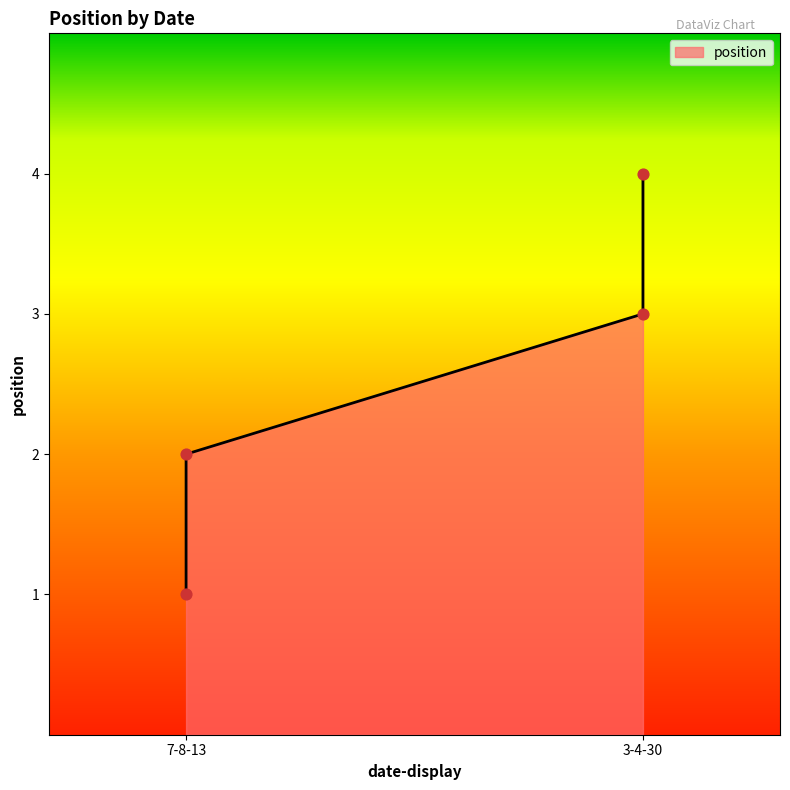

Which has a higher value, 7-8-13 or 3-4-30?

3-4-30